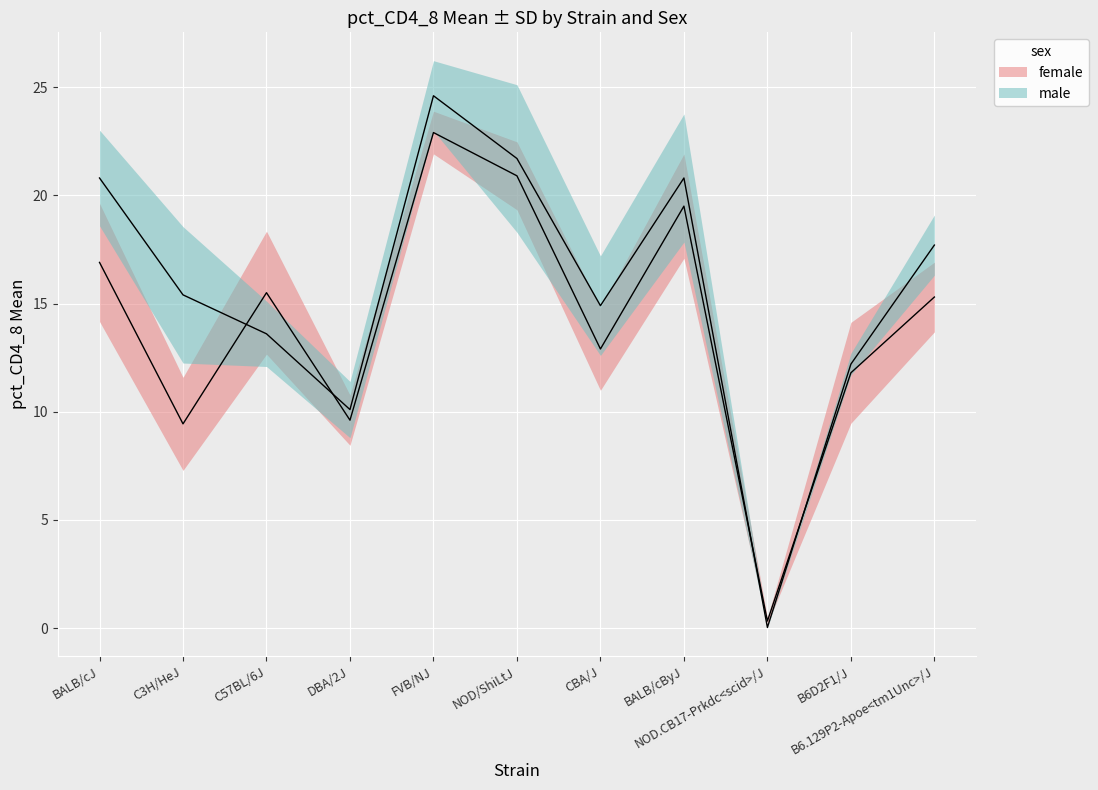

What is the sum of all female_mean values?

155.1